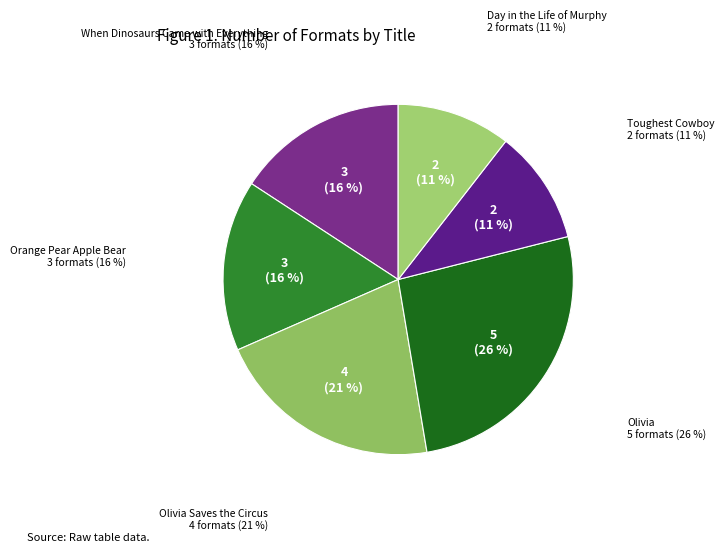

Which has a higher value, Olivia or Toughest Cowboy?

Olivia